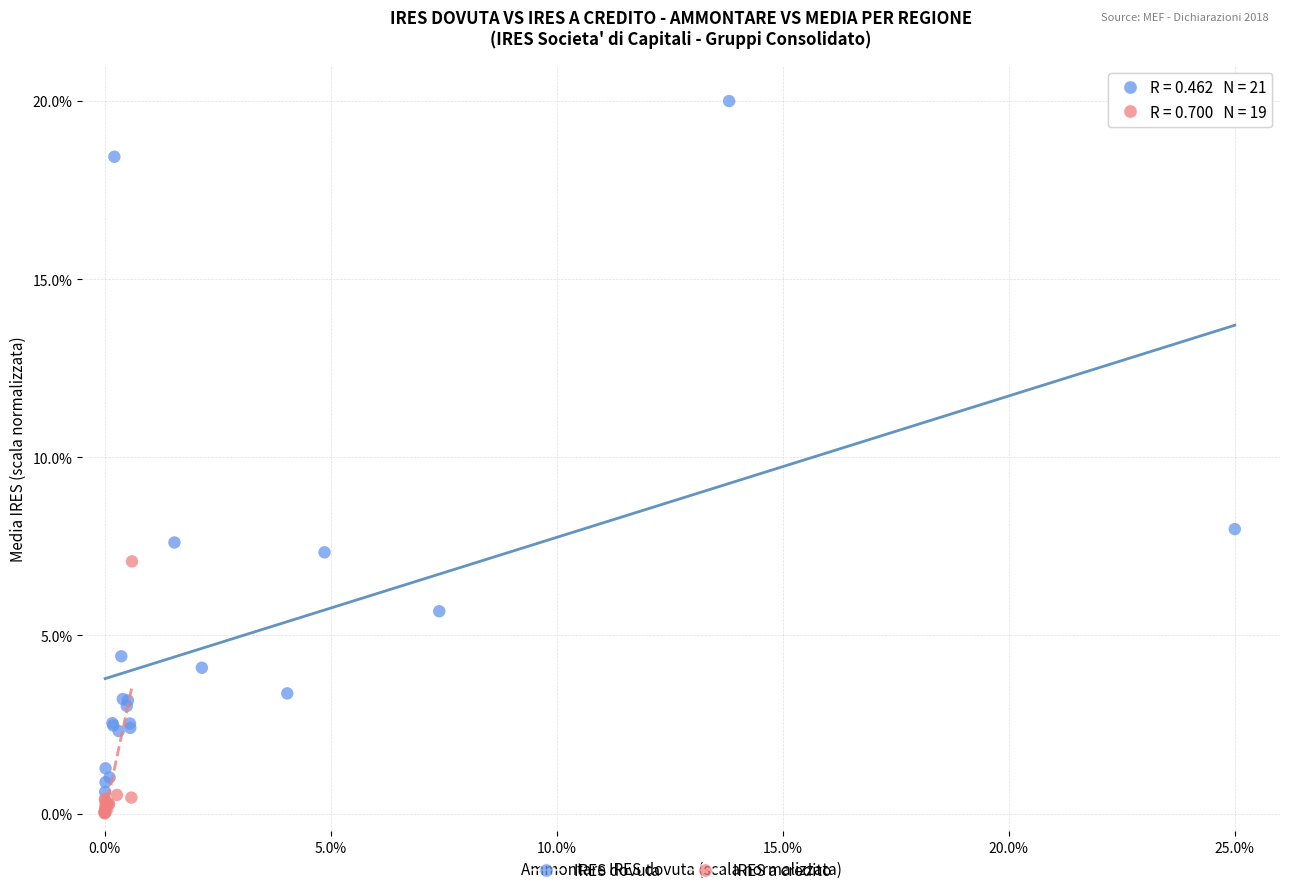

Which series contains the highest Y value?

IRES dovuta